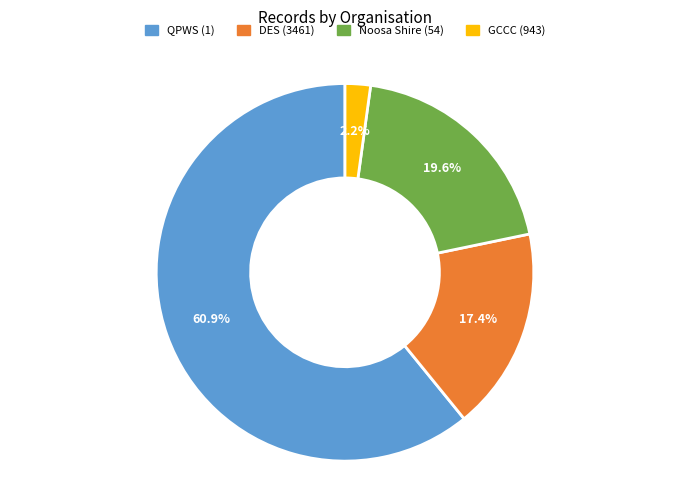

Does any single category account for the majority?

Yes